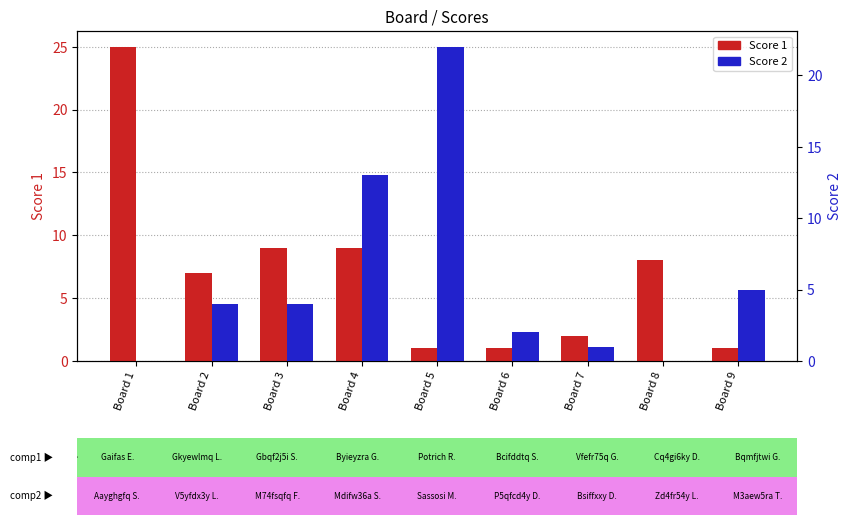

The Score 1 series shows 9 at Board 3. True or false?

True